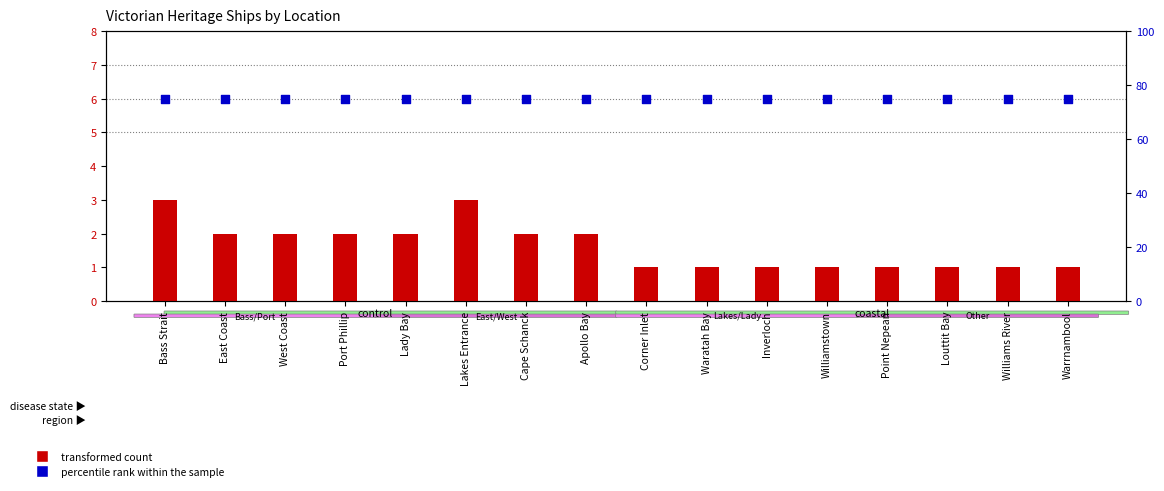

At how many categories does at least one series exceed 55?

16